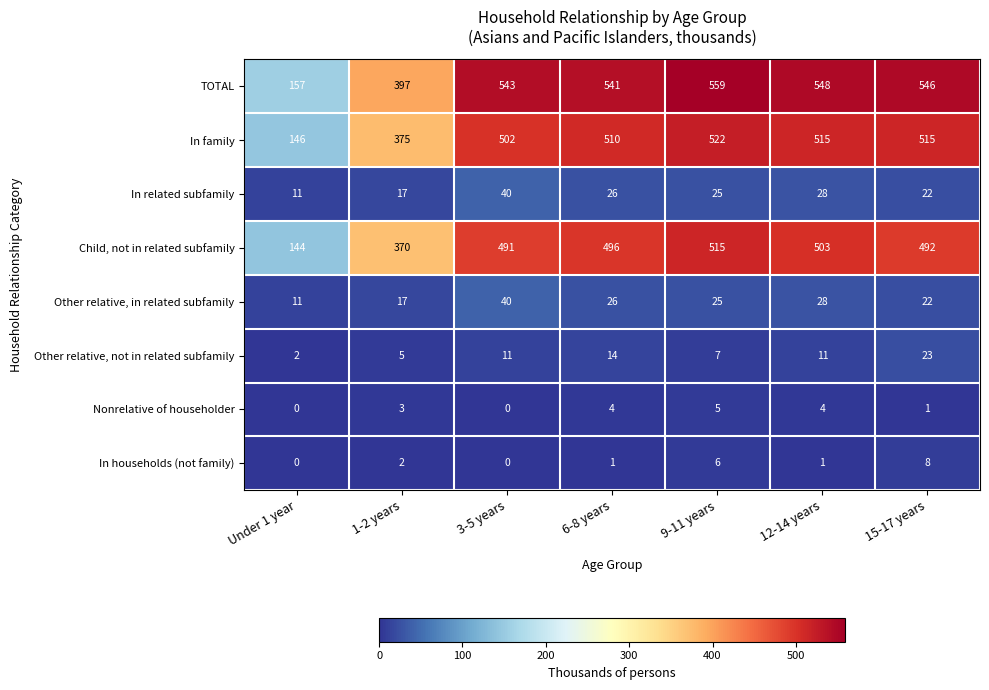

Which series has the widest spread of values?

TOTAL